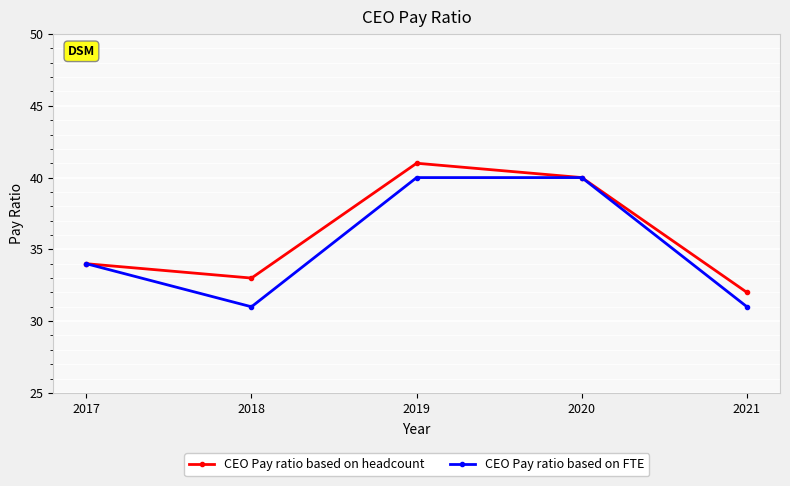

At which category is the sum across all series the highest?

2019